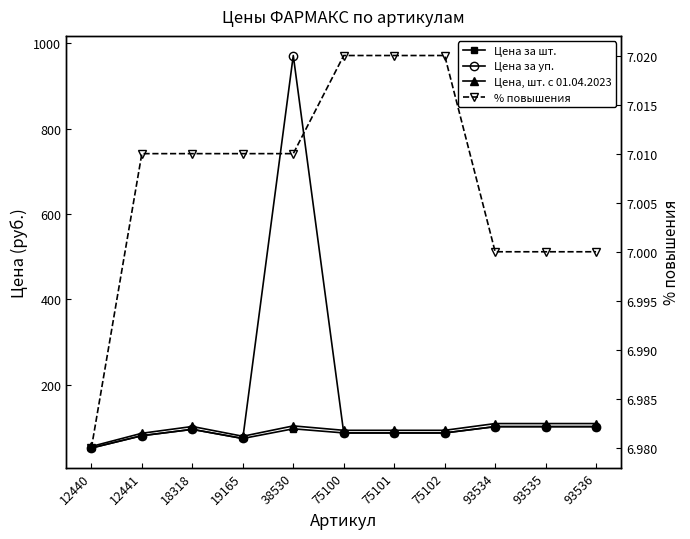

How many data points in % повышения are above 7?

7